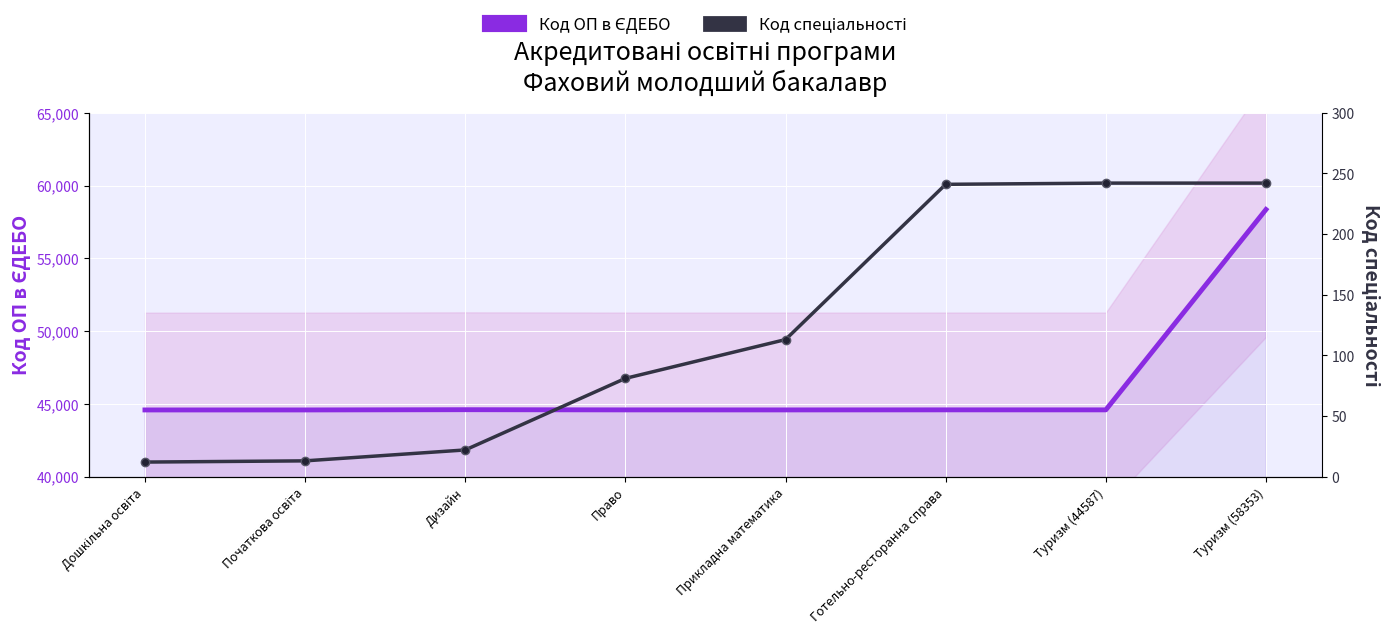

True or false: Код ОП в ЄДЕБО has a value of 44584 at Прикладна математика.

True